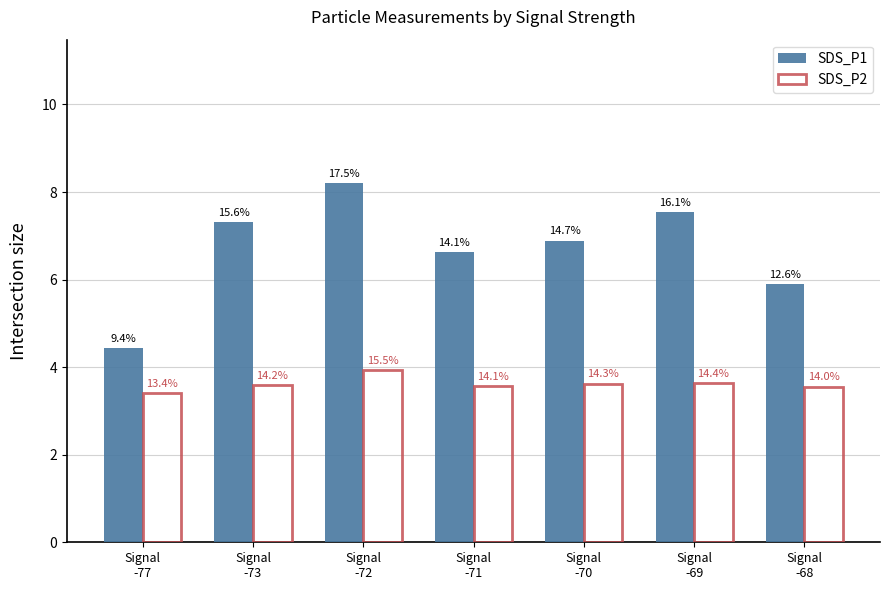

What are all the series names shown in the legend?

SDS_P1, SDS_P2